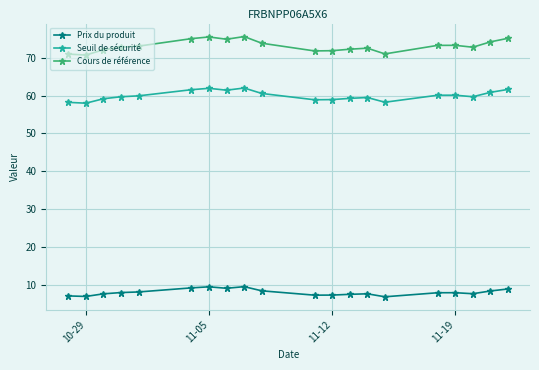

At 11-05, list the series in order from smallest to largest.

Prix du produit, Seuil de sécurité, Cours de référence